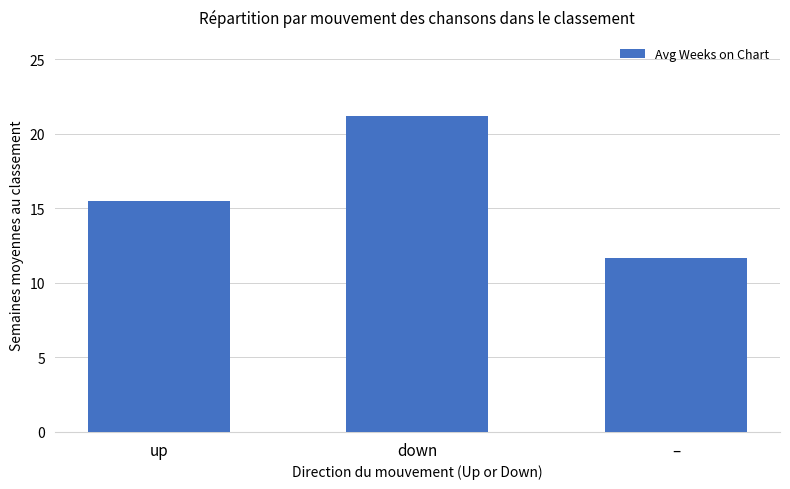

Are the bars horizontal?

No